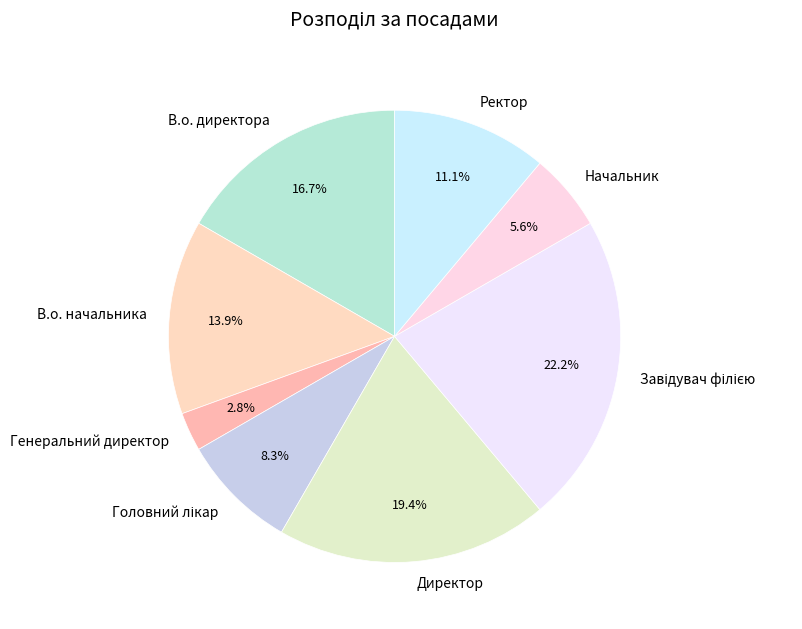

To the nearest percent, what is the combined percentage of Ректор and В.о. директора?

28%